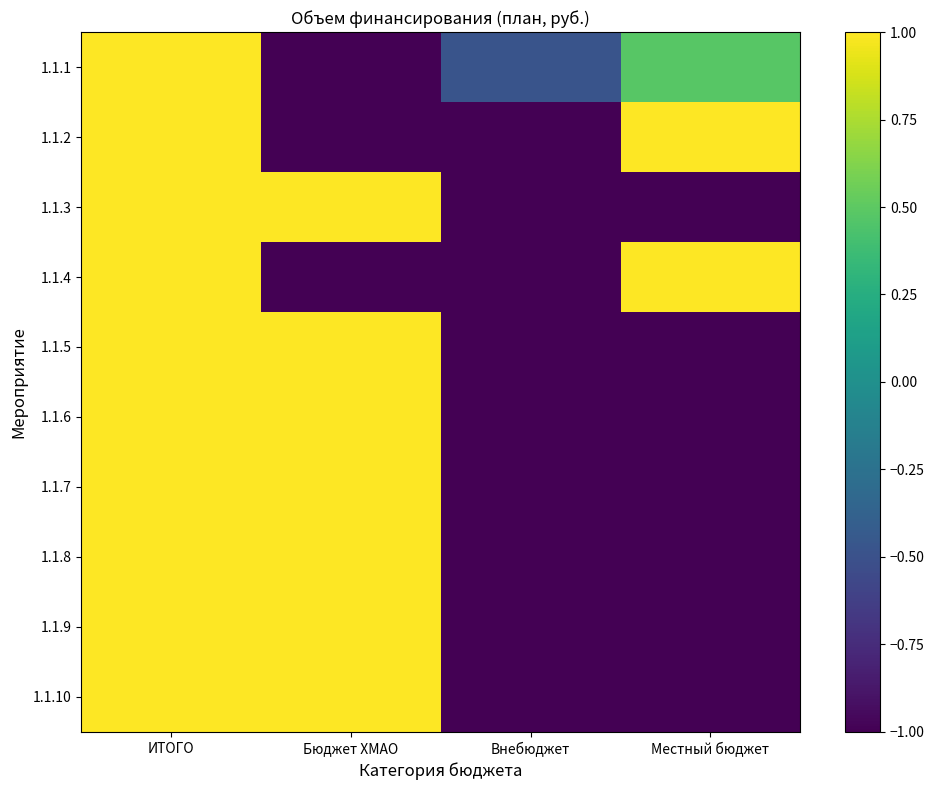

What is the total value across all series at ИТОГО?

10.0